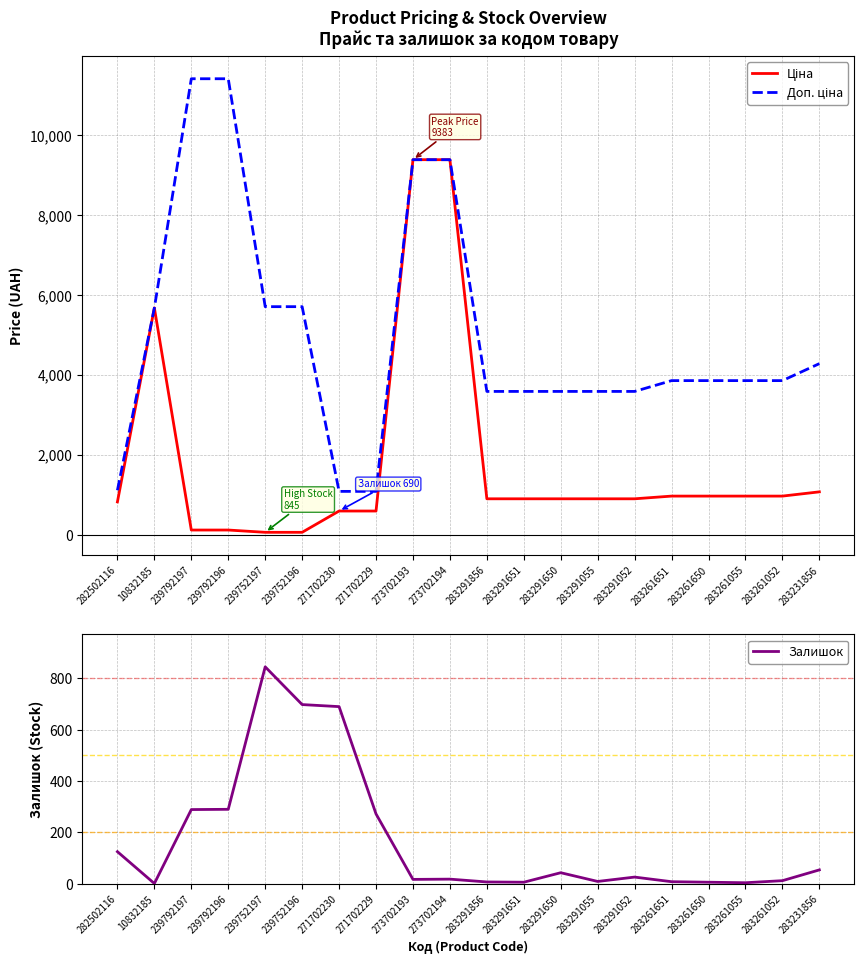

Where is the first local maximum for Ціна?

10832185